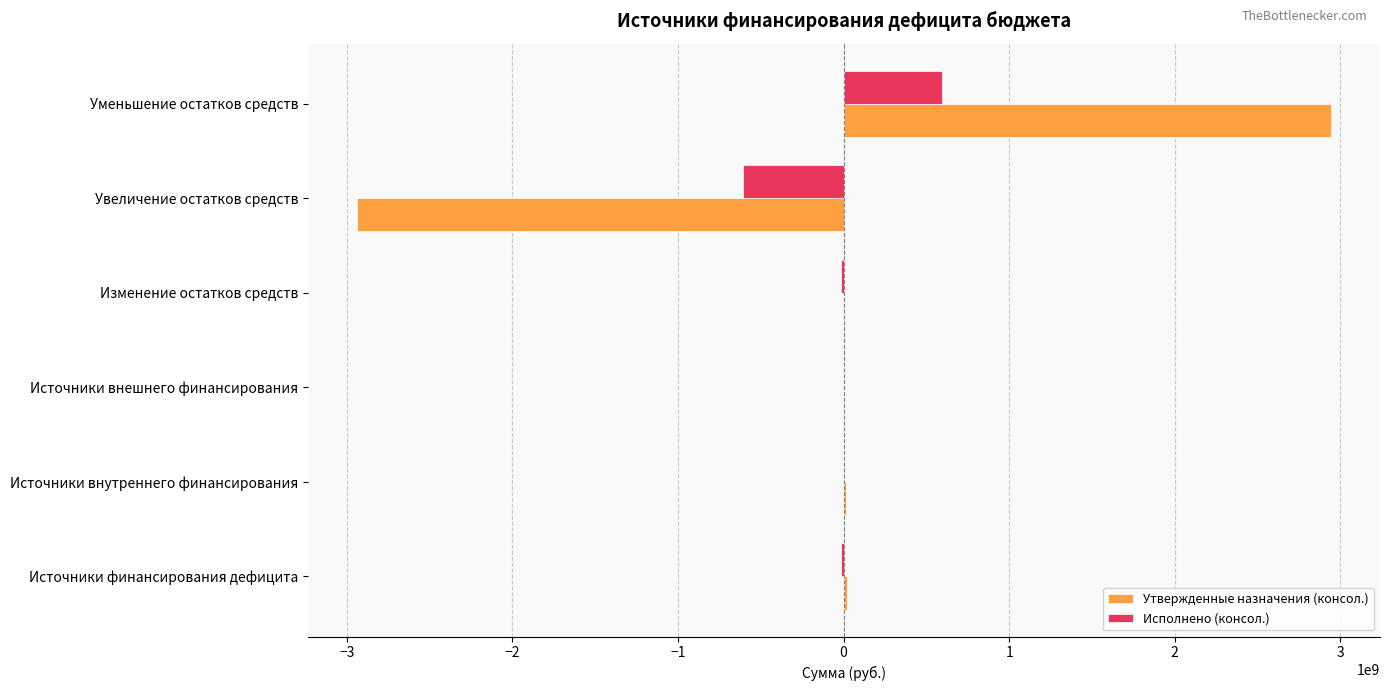

What is the greatest value displayed?

2944682825.0